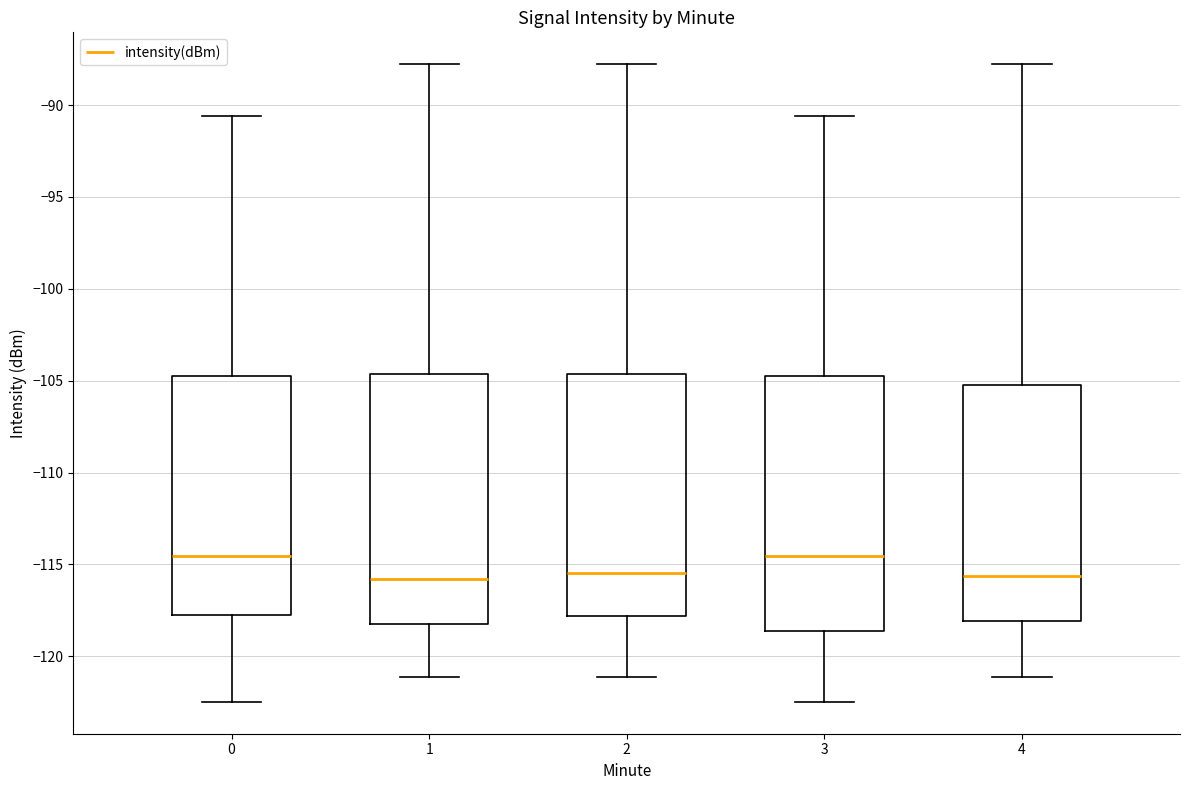

Reading left to right, read every box against the y-axis: the position of its median line, the range the box covers, and the ends of its whiskers. The values are not printed on the chart, so give them approximately, as read against the axis.

0: median -114.5, box -118.0 to -104.5, whiskers -122.5 to -90.5
1: median -116.0, box -118.5 to -104.5, whiskers -121.0 to -88.0
2: median -115.5, box -118.0 to -104.5, whiskers -121.0 to -88.0
3: median -114.5, box -118.5 to -104.5, whiskers -122.5 to -90.5
4: median -115.5, box -118.0 to -105.0, whiskers -121.0 to -88.0